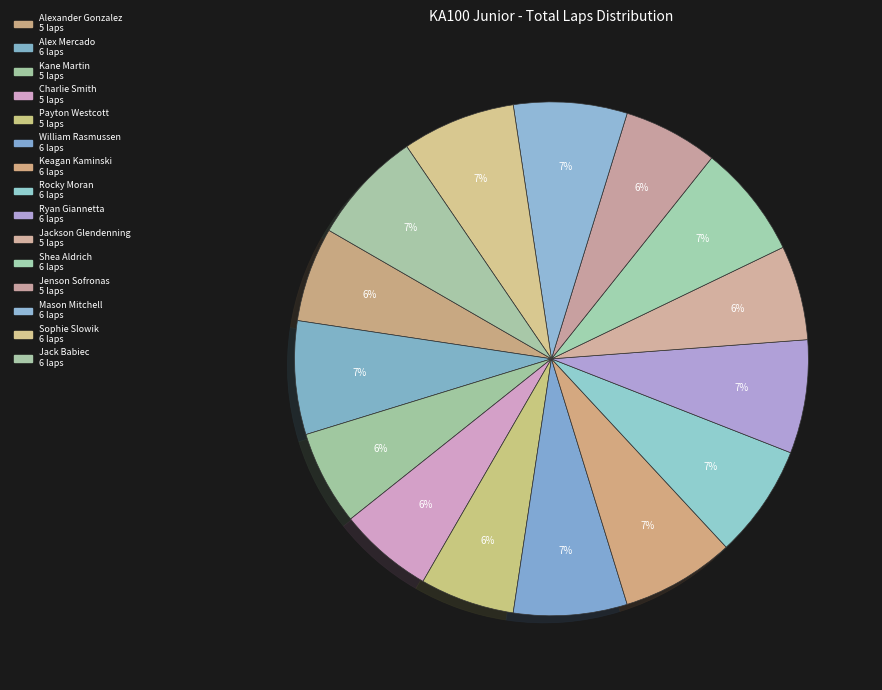

Count the number of slices in the pie.

15